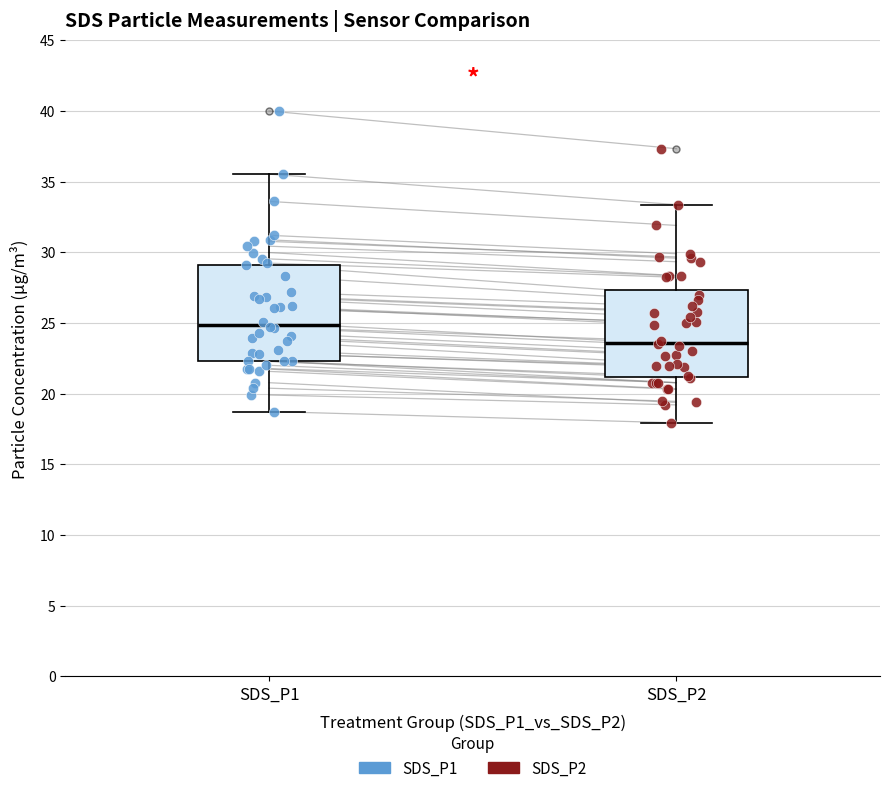

Reading left to right, transcribe this box plot: for each box, give where its median line is, the range the box spans, and where its two whiskers end, as read against the y-axis. The values are not printed on the chart, so give them approximately, as read against the axis.

SDS_P1: median 25.0, box 22.5 to 29.0, whiskers 18.5 to 35.5
SDS_P2: median 23.5, box 21.0 to 27.5, whiskers 18.0 to 33.5